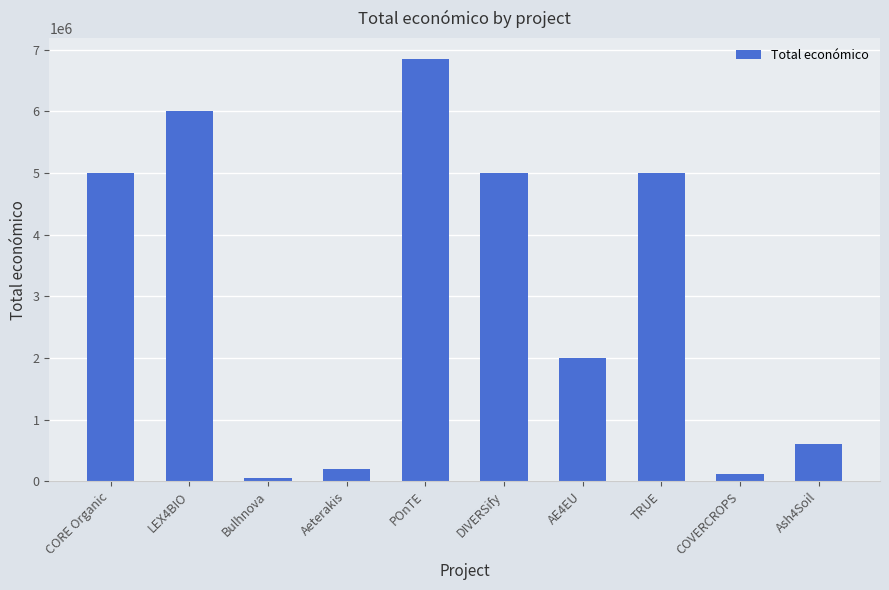

Is it true that the value at AE4EU is 2953753?

False